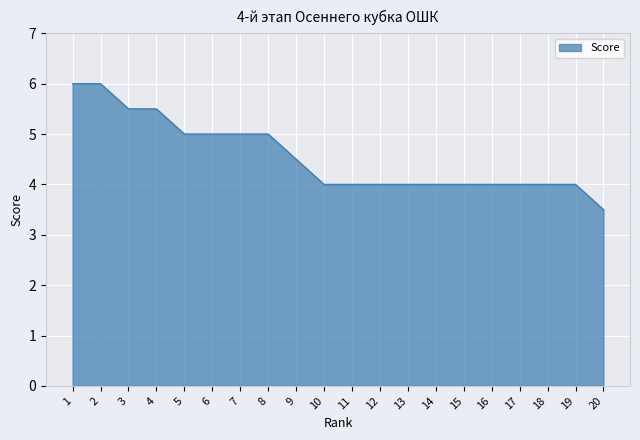

What is the ratio of the value at 9 to the value at 17?

1.1